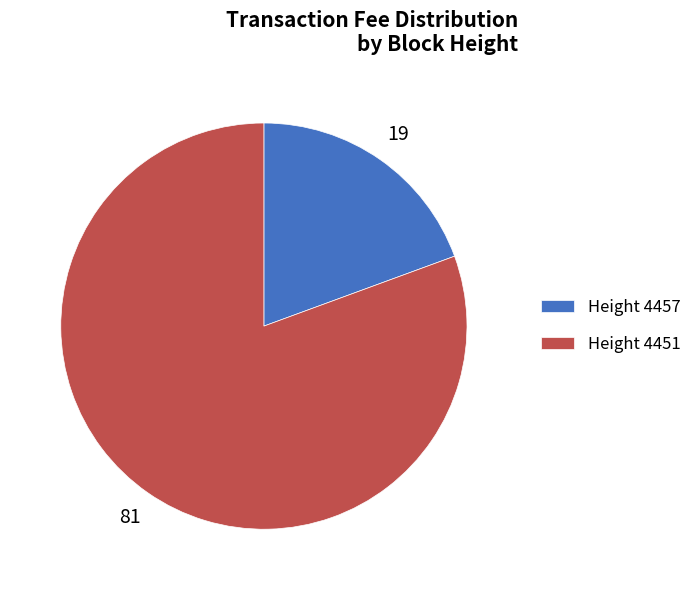

Which category has the biggest portion of the pie?

Height 4451